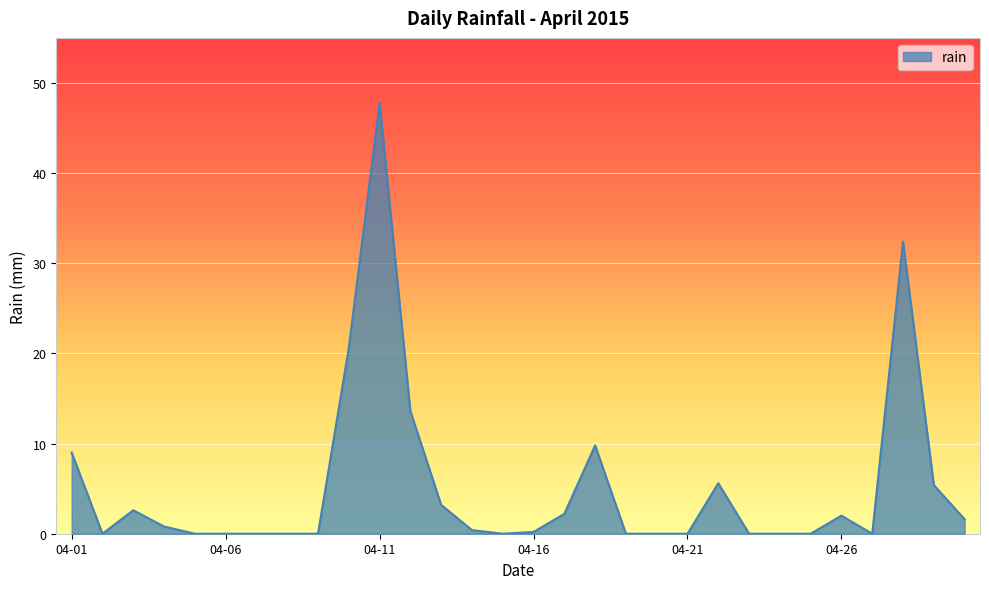

True or false: there are more than 1 points higher than both neighbors.

True